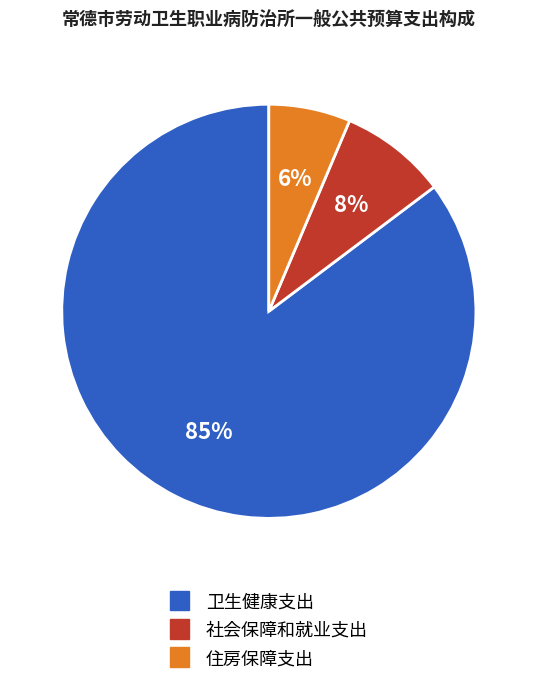

Do 住房保障支出 and 社会保障和就业支出 together represent more than half of the pie?

No